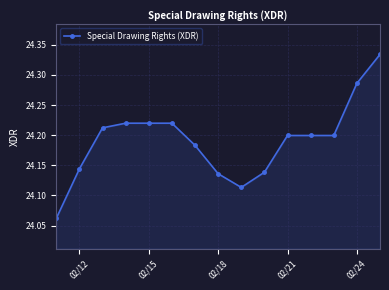

What is the sum of all values?

362.9